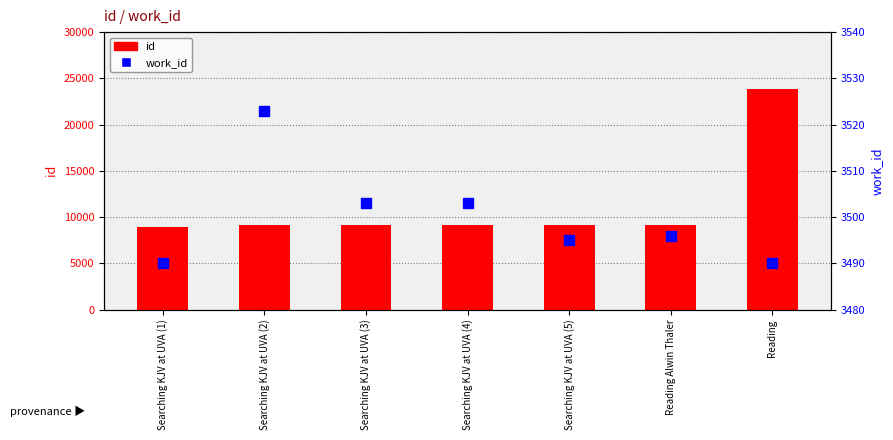

Count the work_id values in the range 3490 to 3503.

6